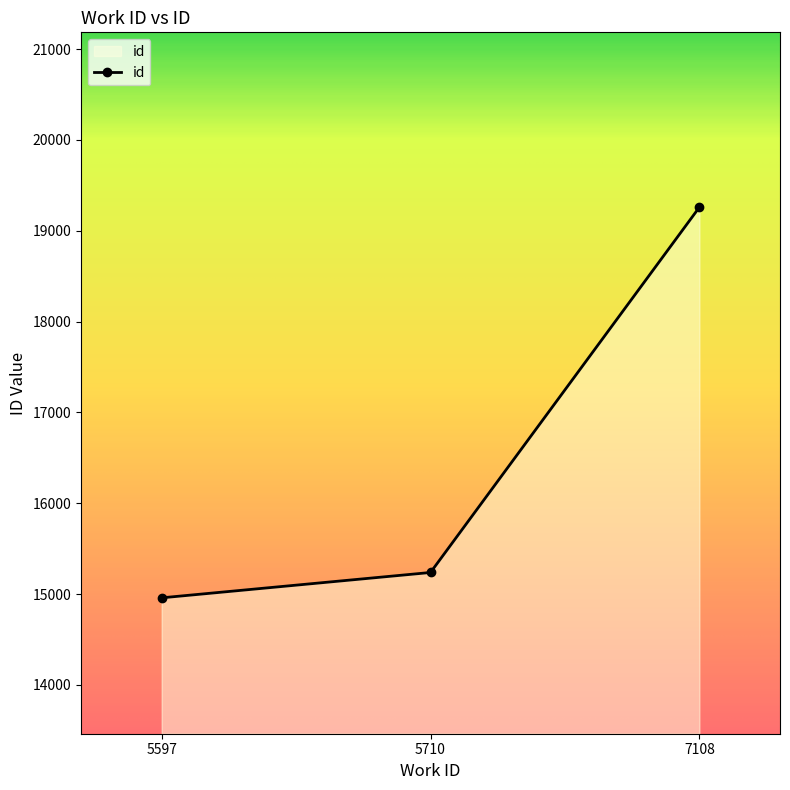

At which category does the chart reach its minimum across all series?

5597